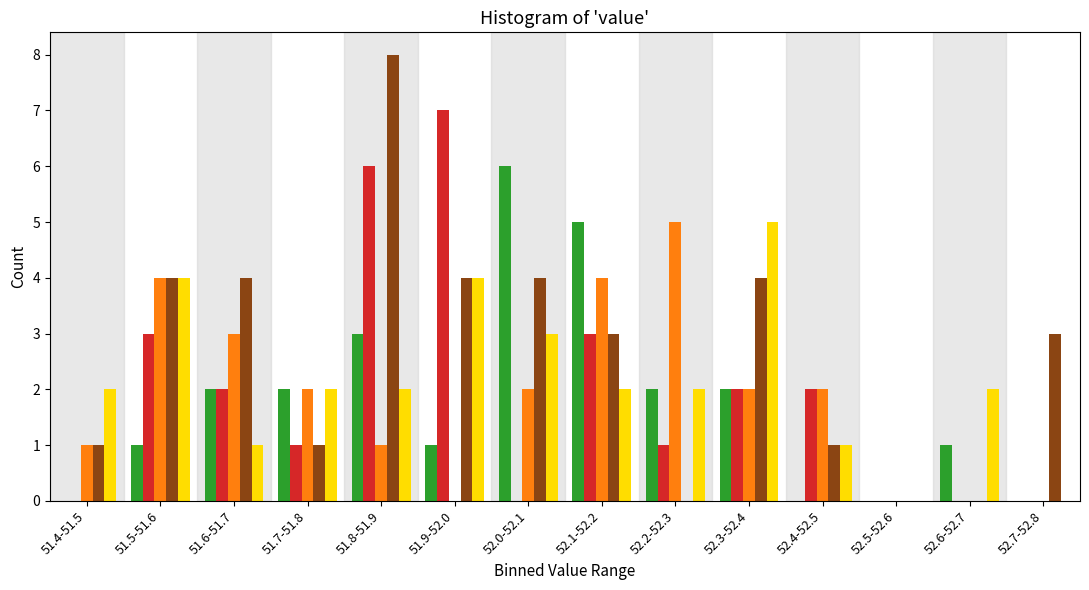

At which category is the sum across all series the highest?

51.8-51.9